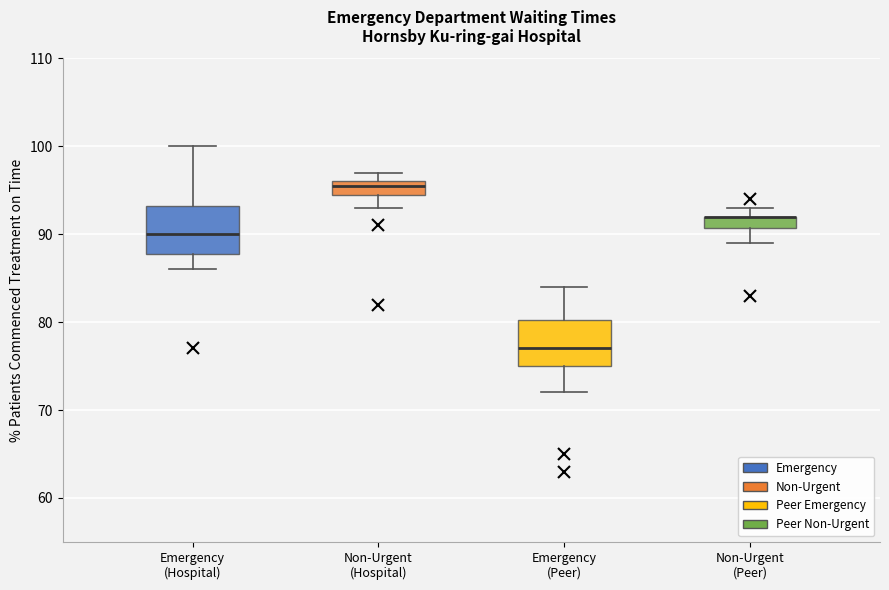

Where is the upper edge of the box for Emergency (Hospital) on the y-axis? The values are not printed on the chart, so give them approximately, as read against the axis.

93